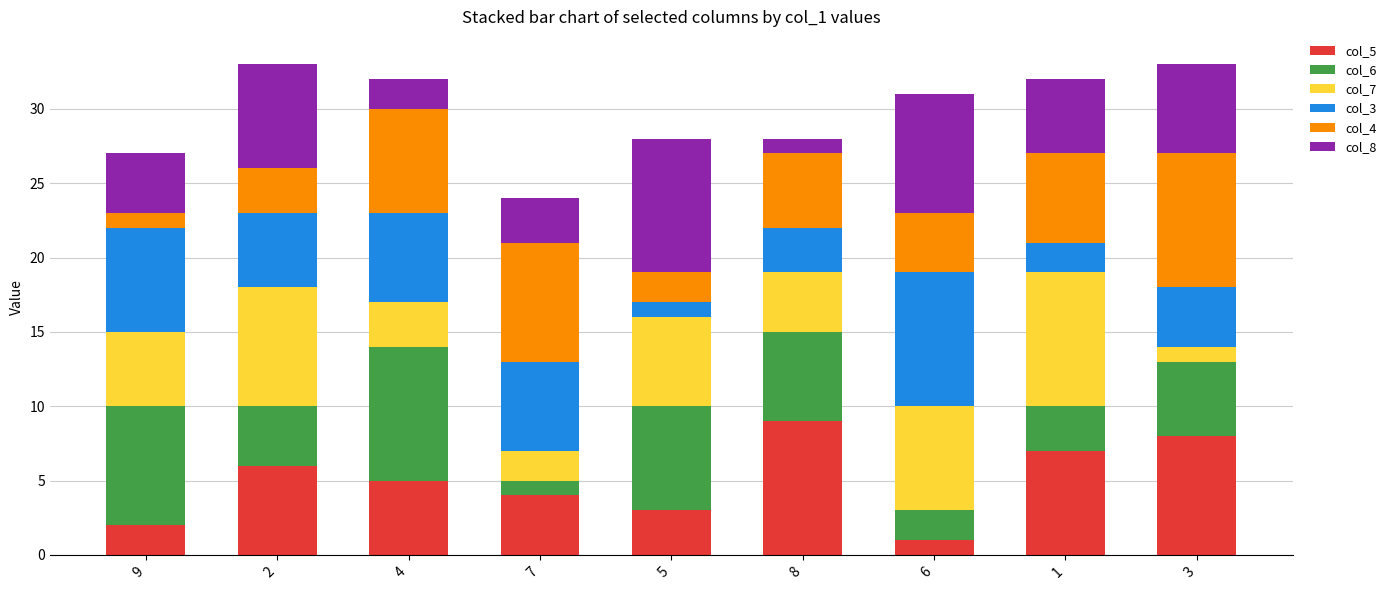

Is it true that col_5 equals 7 at 1?

True